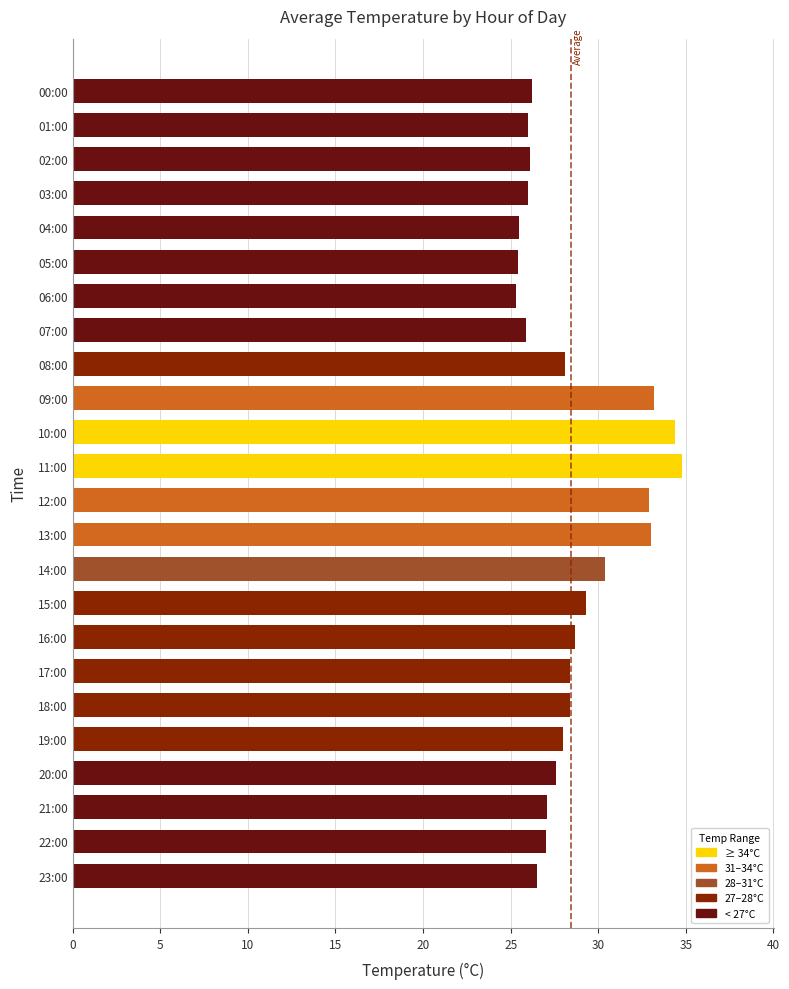

Does the chart contain stacked bars?

No